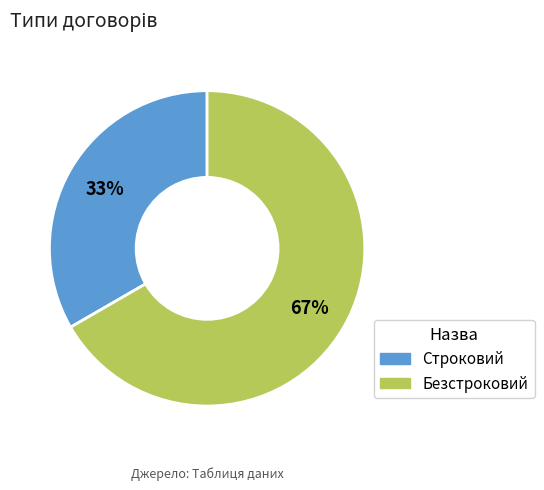

True or false: Безстроковий accounts for 76% of the total.

False